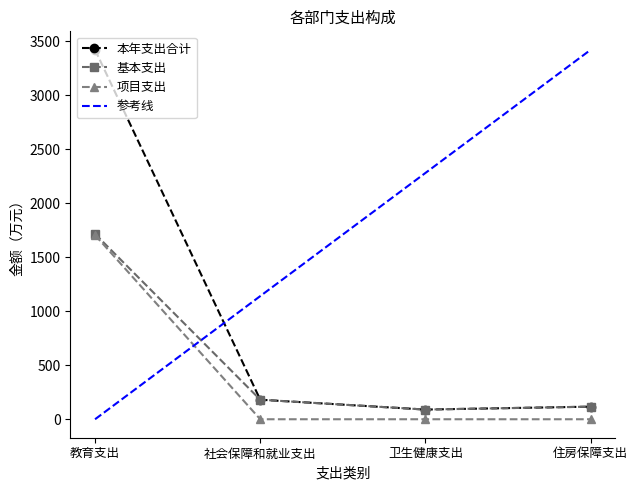

True or false: 参考线 and 项目支出 cross at least once.

True